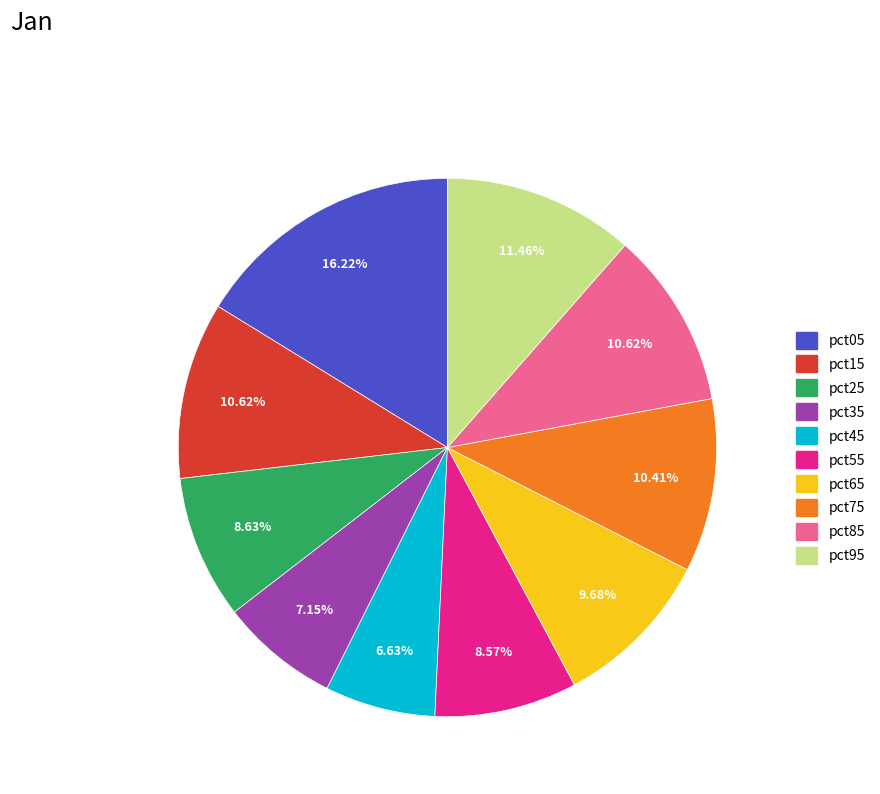

To the nearest percent, what is the difference between the pct65 and pct15 slice percentages?

1%